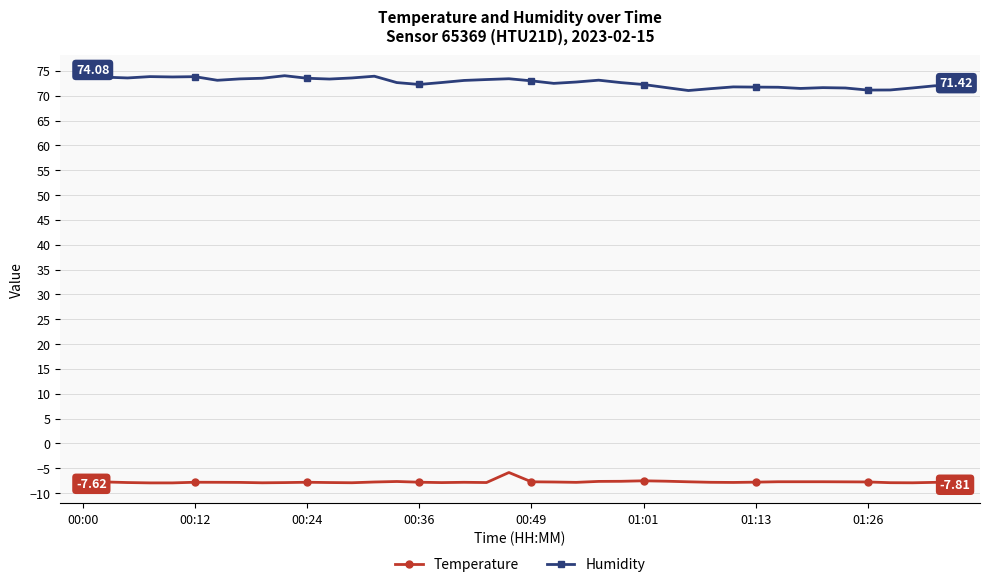

How many categories are shown in the chart?

40